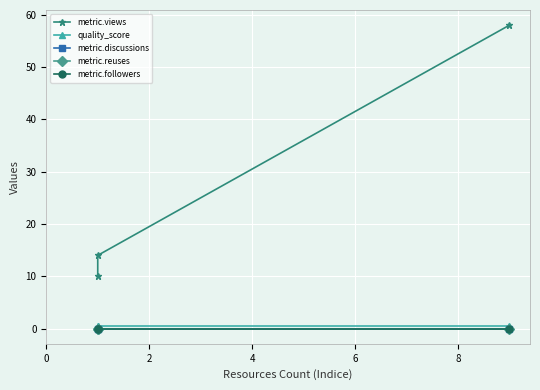

Which series has the widest spread of values?

metric.views